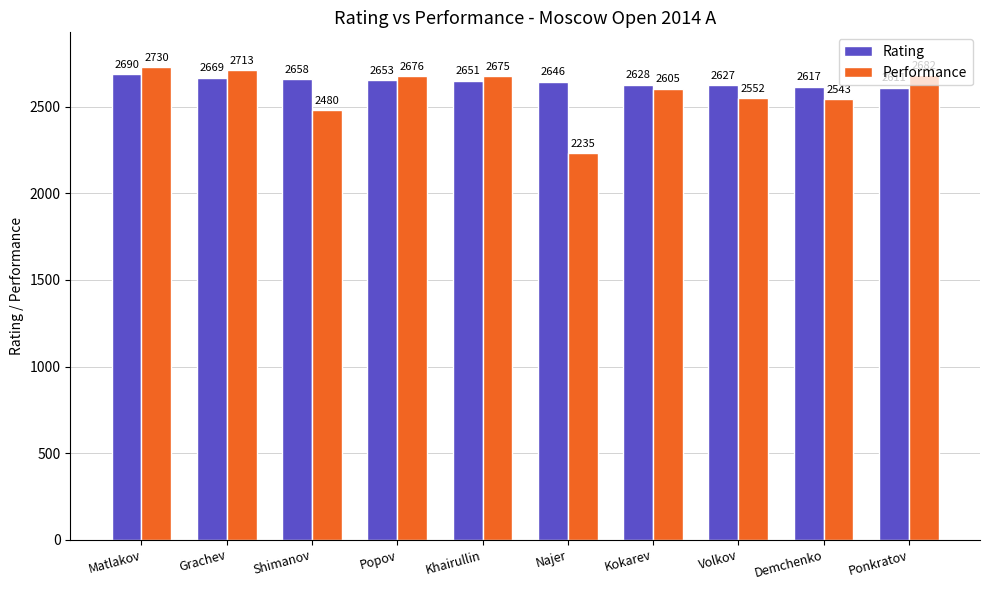

What is the greatest value displayed?

2730